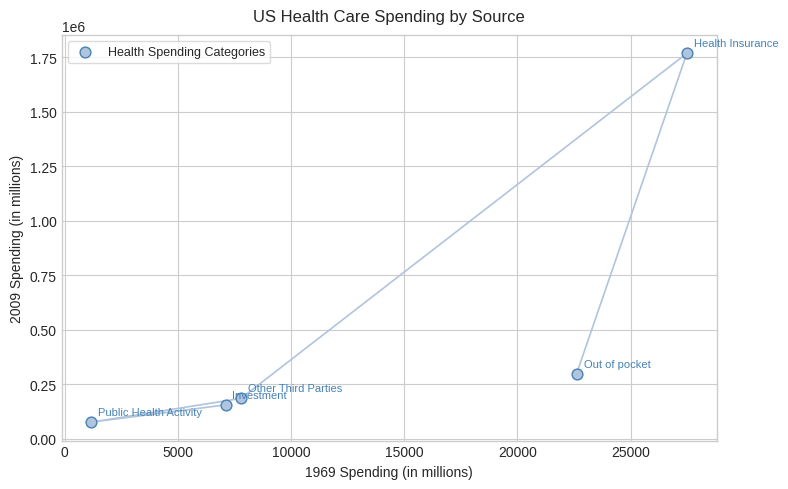

What Y value in the scatter plot is closest to 922314?

299344.9